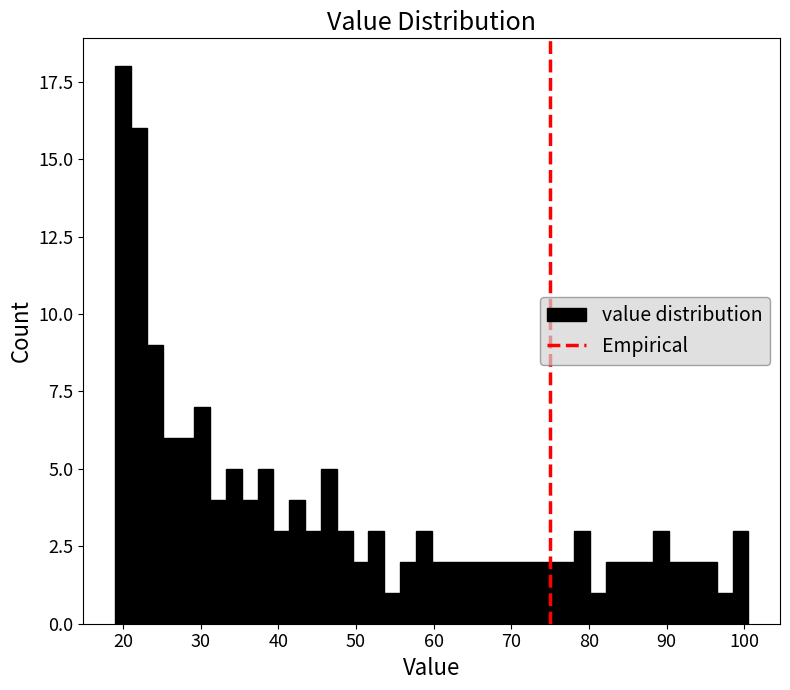

Around what value on the x-axis is the tallest bar? Give the approximate position of its centre, as read against the axis.

20